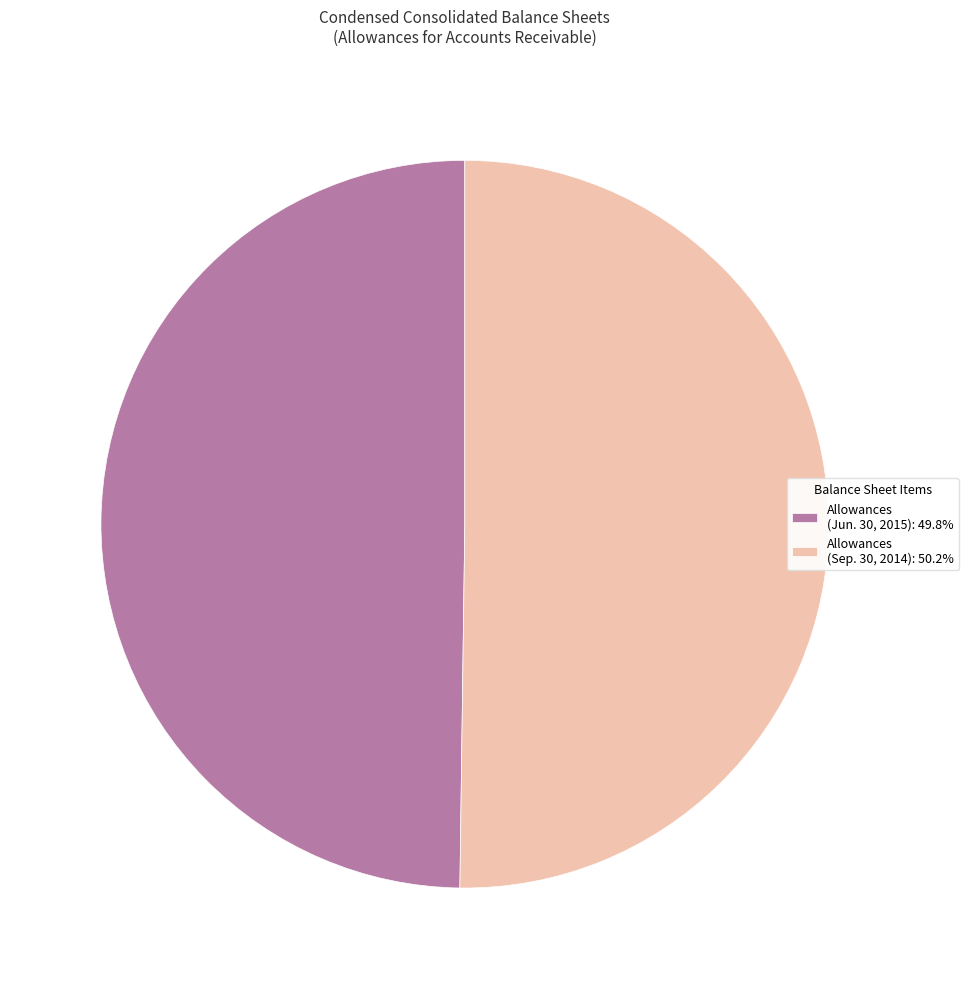

Do Allowances (Jun. 30, 2015): 49.8% and Allowances (Sep. 30, 2014): 50.2% together represent more than half of the pie?

Yes